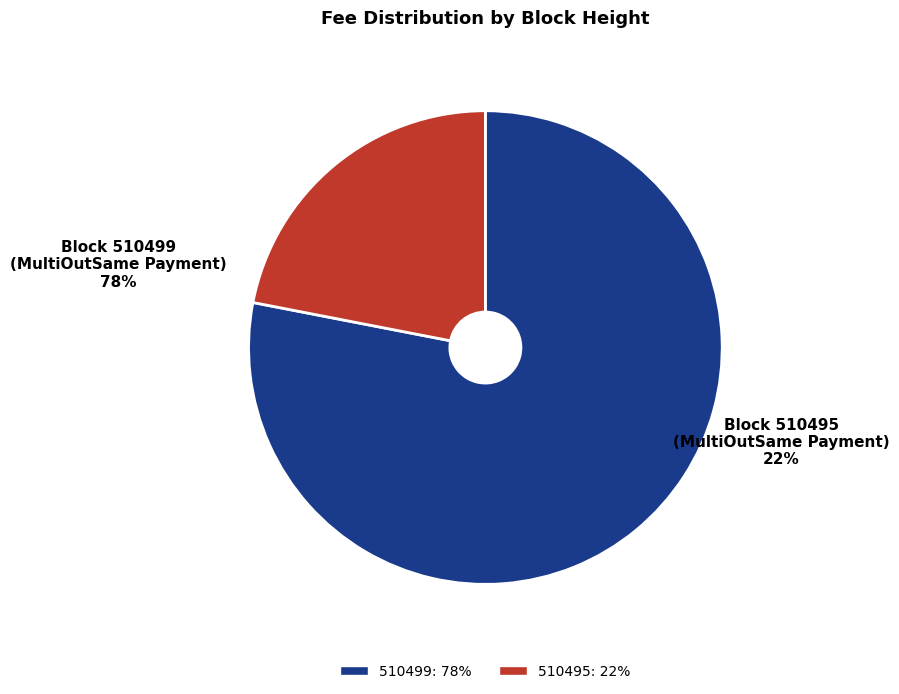

To the nearest percent, what percentage of the pie is 510499?

78%